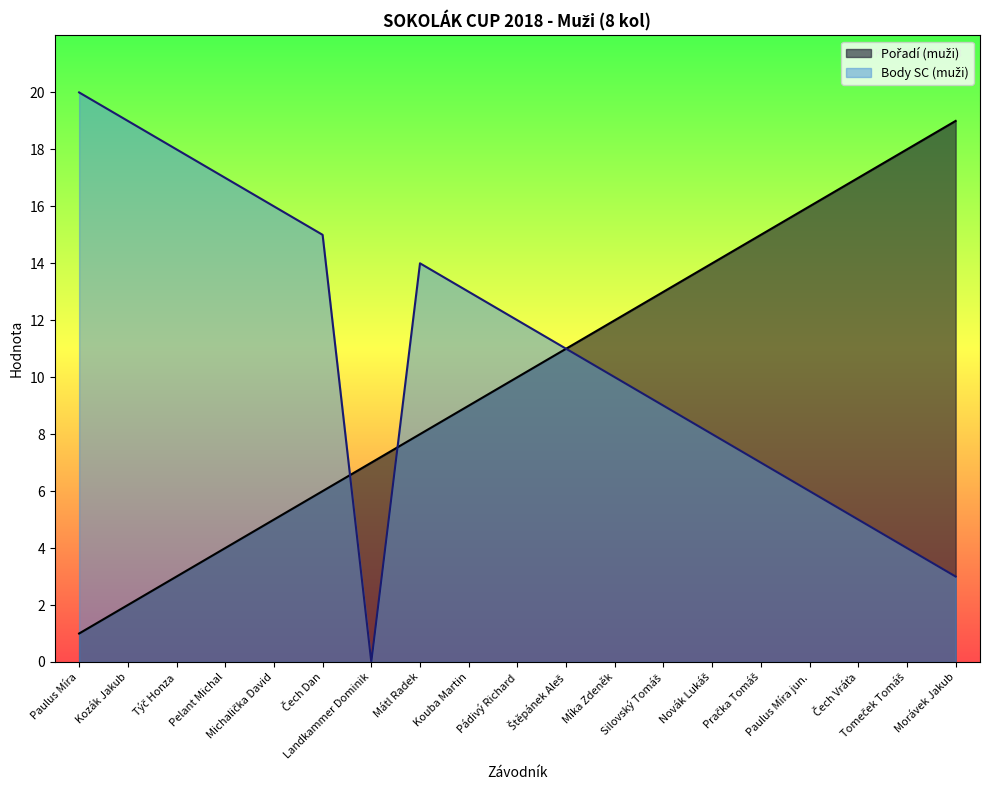

What are all the series names shown in the legend?

Pořadí (muži), Body SC (muži)